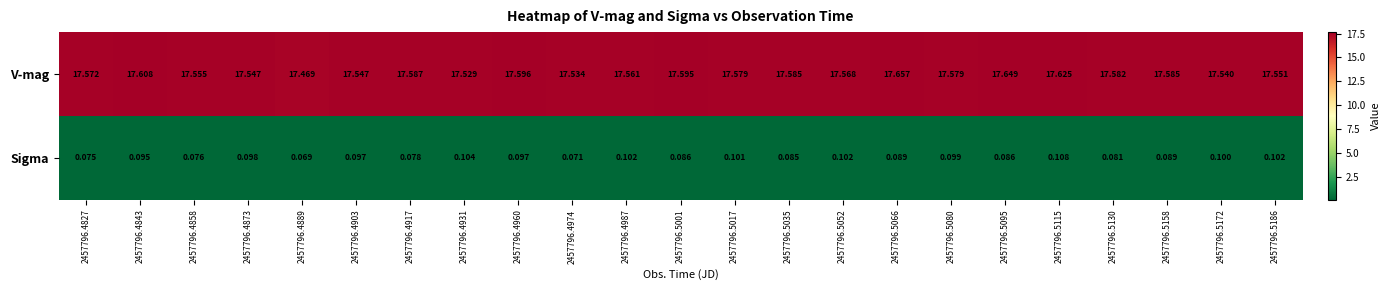

What is the smallest value displayed?

0.1